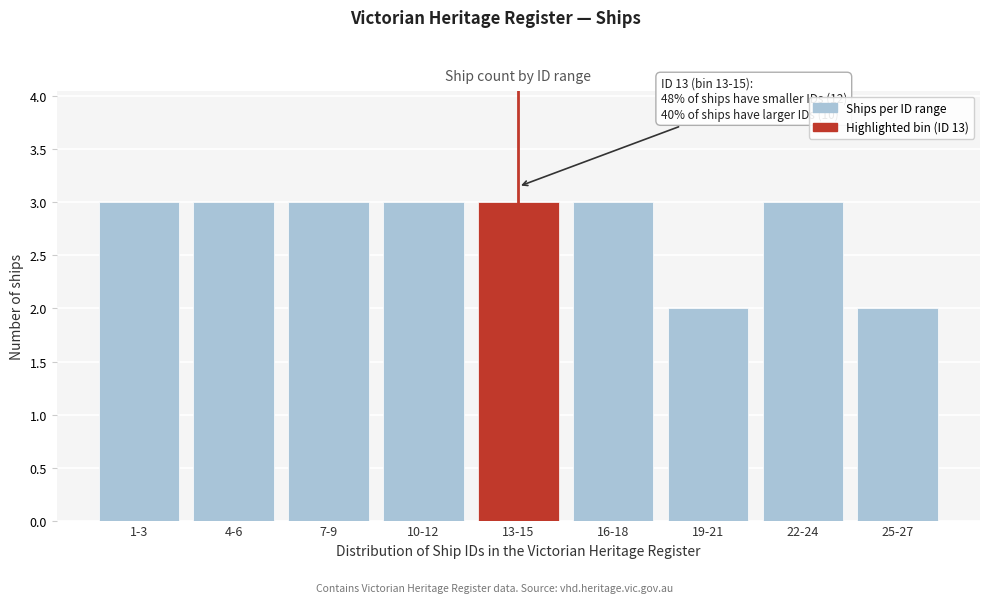

Reading left to right, extract all data points from this chart.

3	3	3	3	3	3	2	3	2